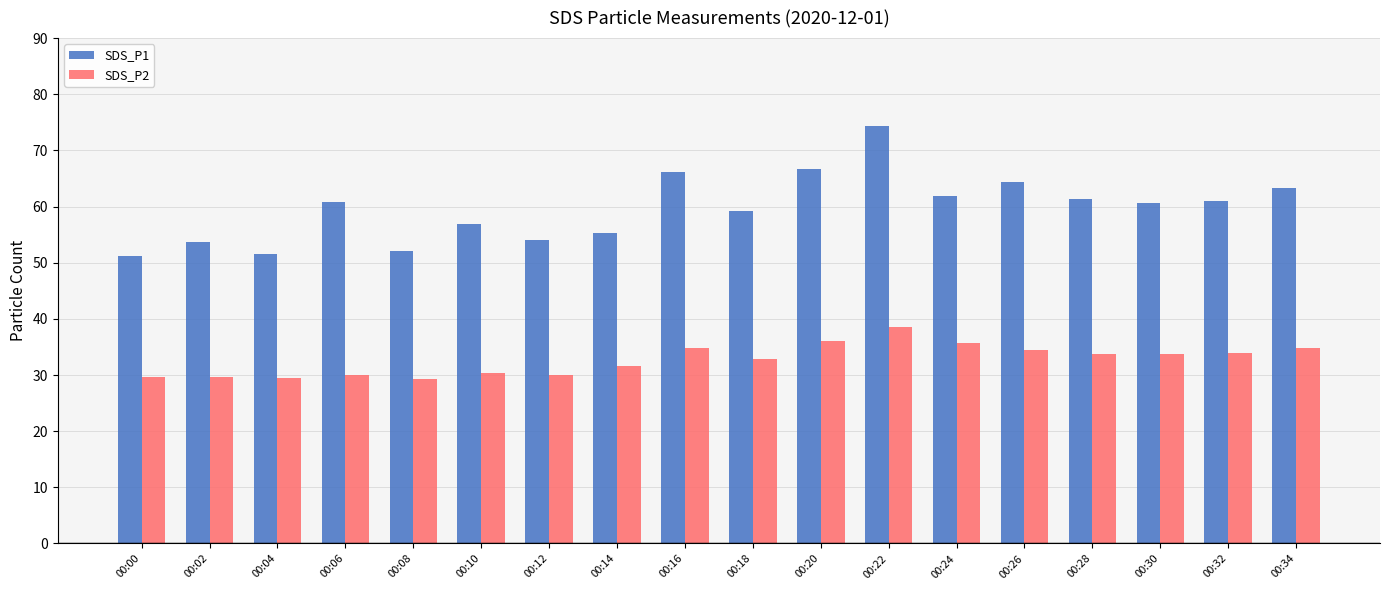

At which category is the sum across all series the highest?

00:22